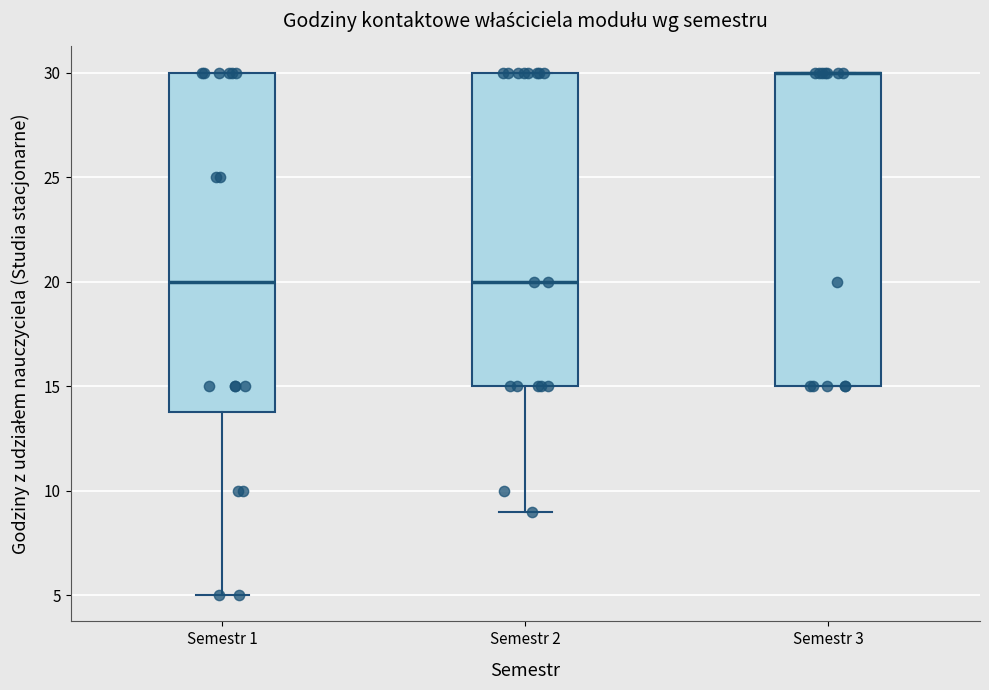

Where does the lower whisker of the box for Semestr 2 end on the y-axis? The values are not printed on the chart, so give them approximately, as read against the axis.

9